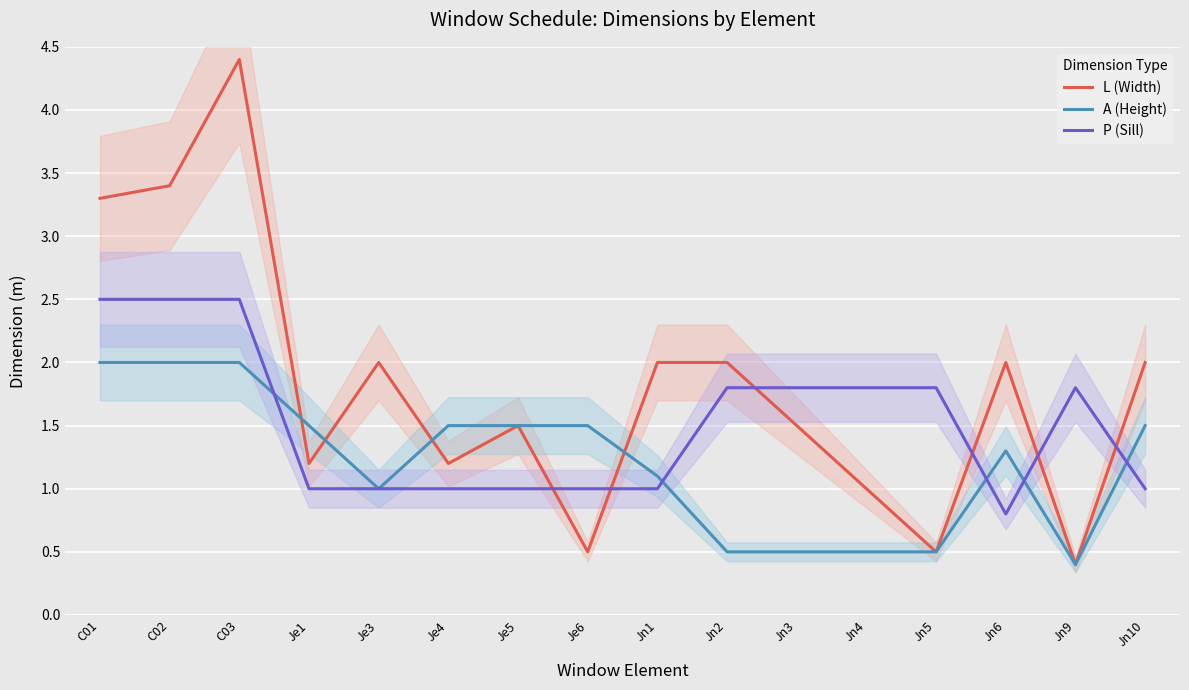

The value of P (Sill) at Jn5 is 1.8. True or false?

True